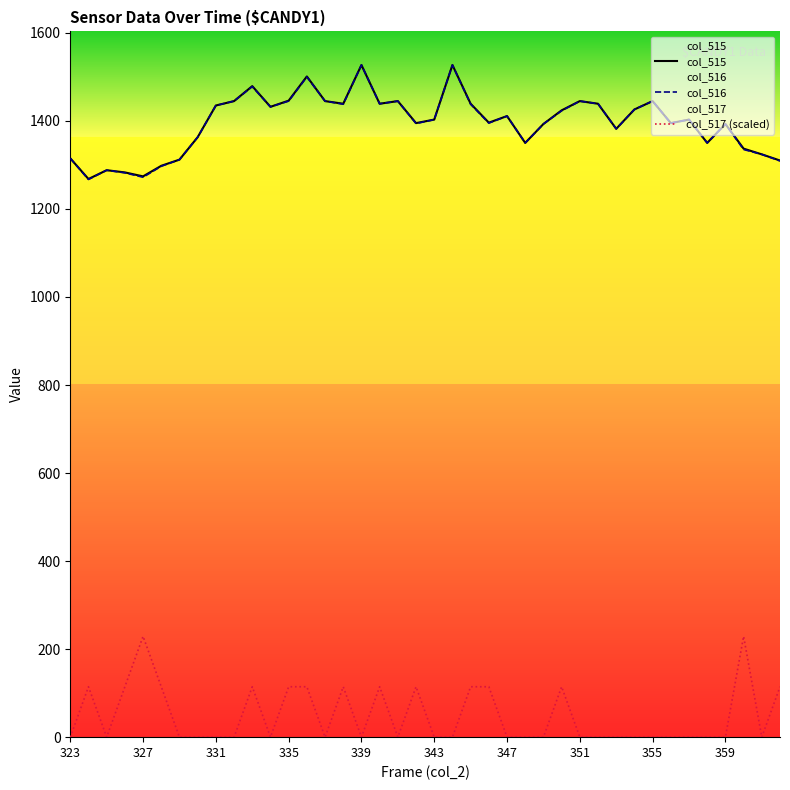

Is this an area chart (filled region under the line)?

No